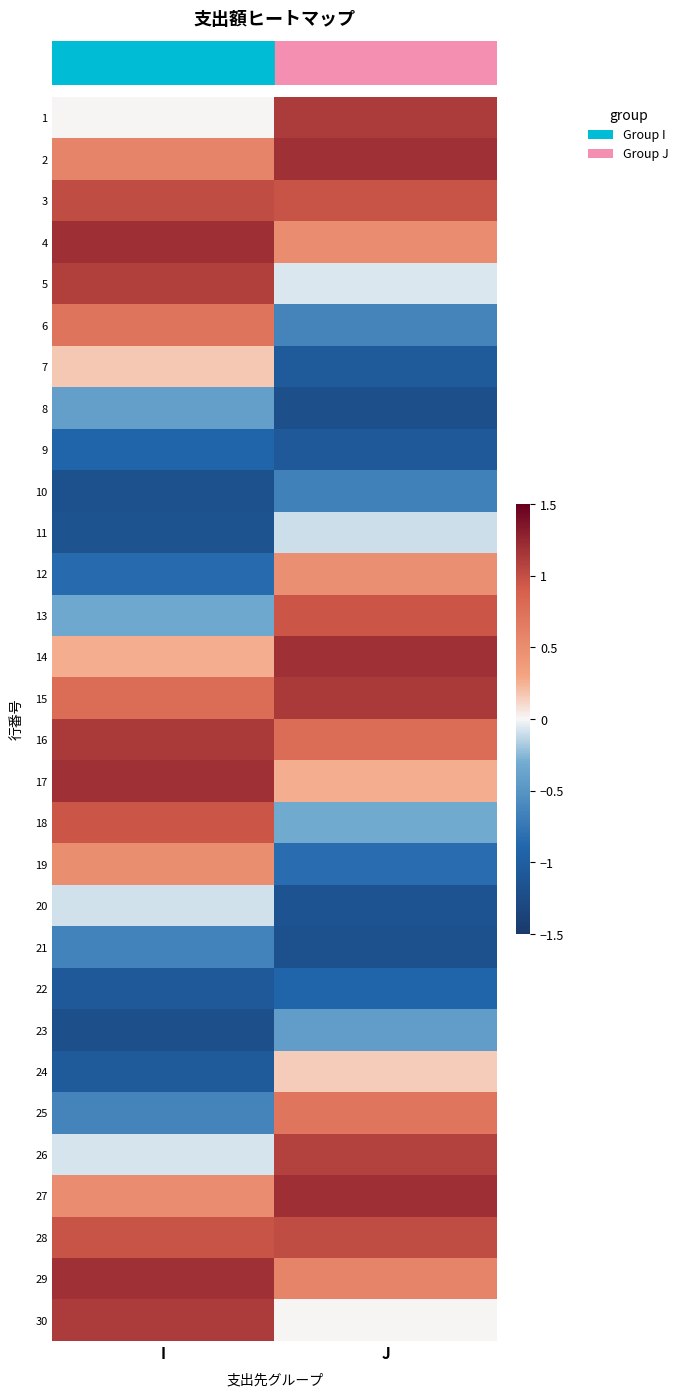

What is the total value across all series at J?

3.8